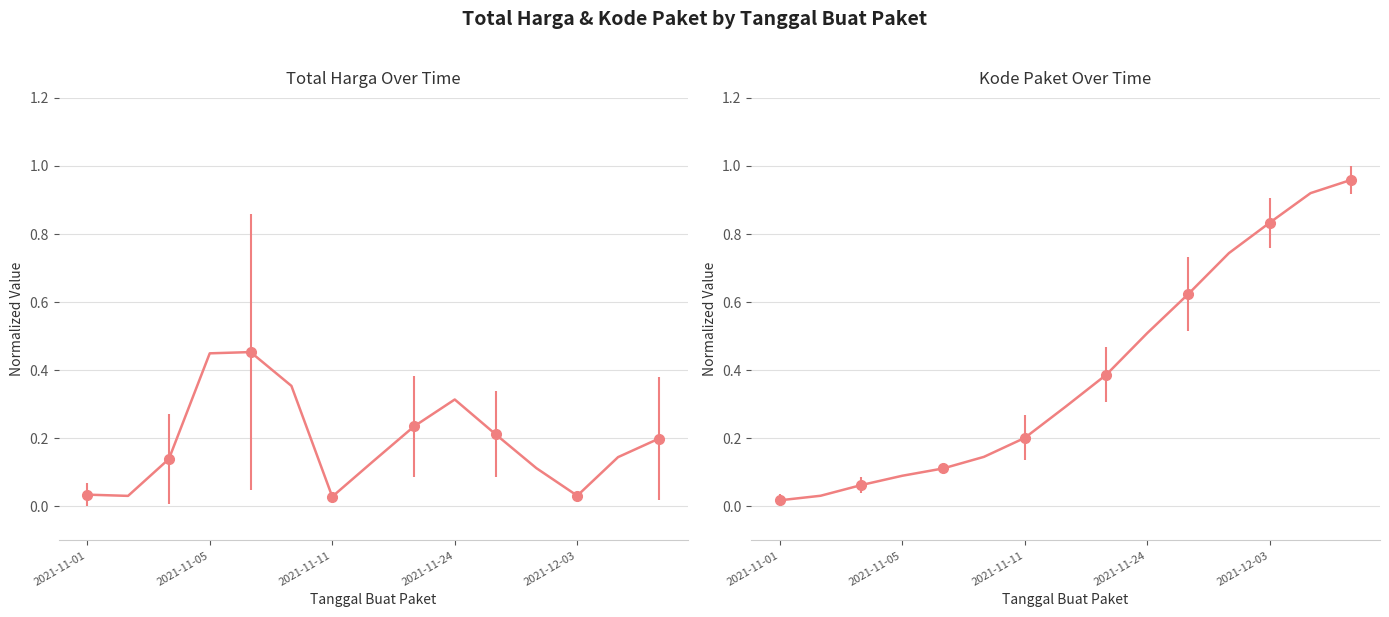

Is this an area chart (filled region under the line)?

No